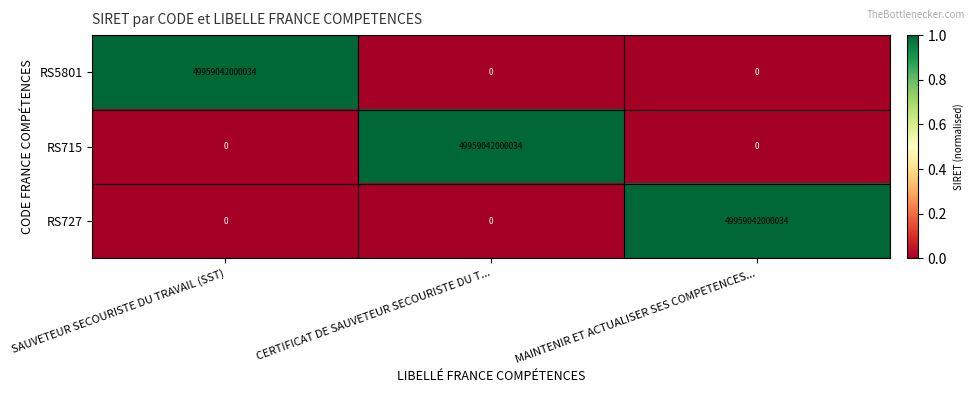

Is the value of RS715 at SAUVETEUR SECOURISTE DU TRAVAIL (SST) greater than the value of RS727 at MAINTENIR ET ACTUALISER SES COMPETENCES...?

No